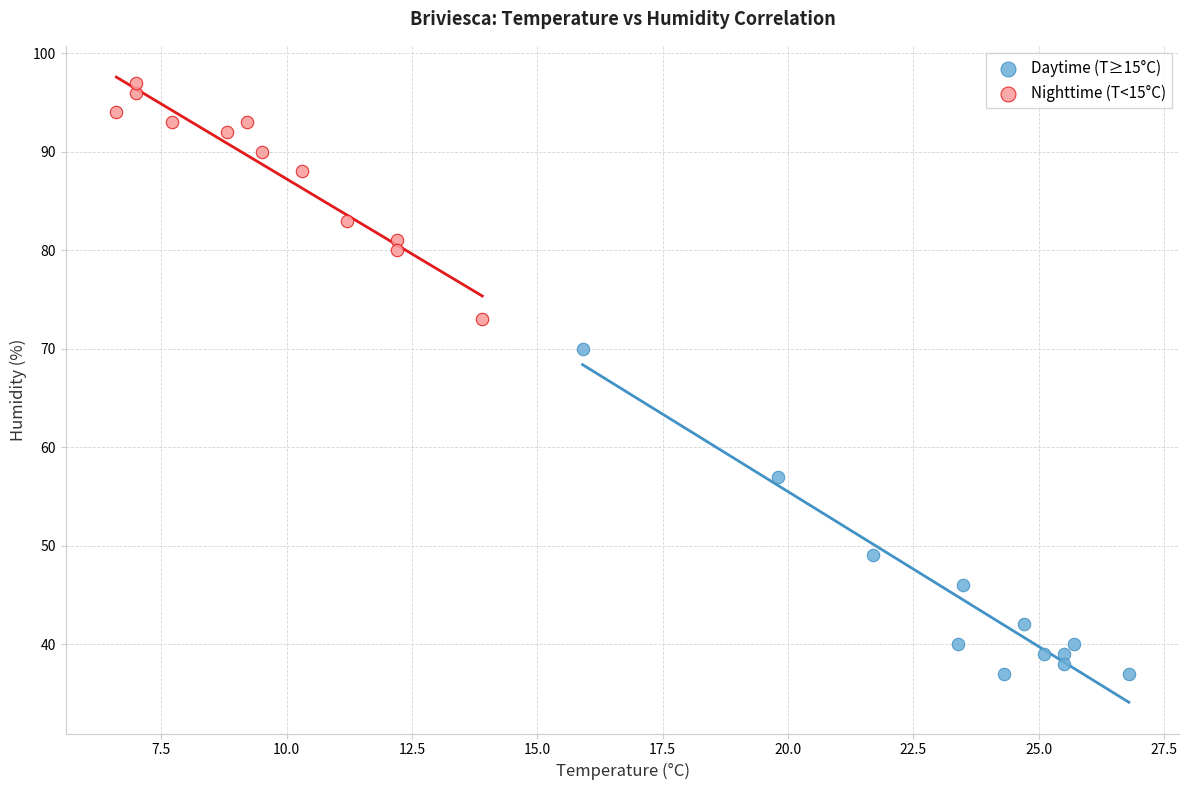

Which series has the widest spread of Y values?

Daytime (T≥15°C)